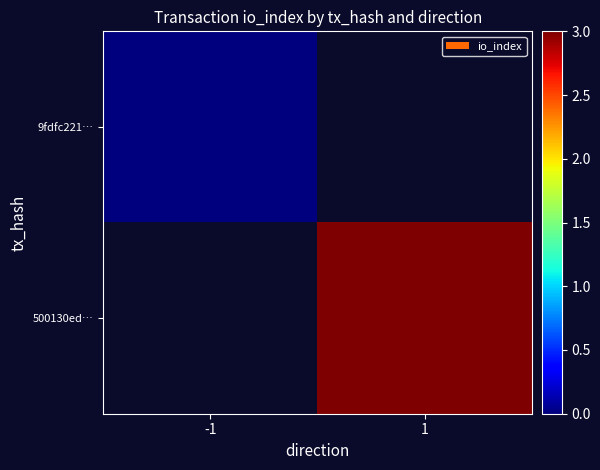

Is it true that 500130ed… equals 4.1 at 1?

False